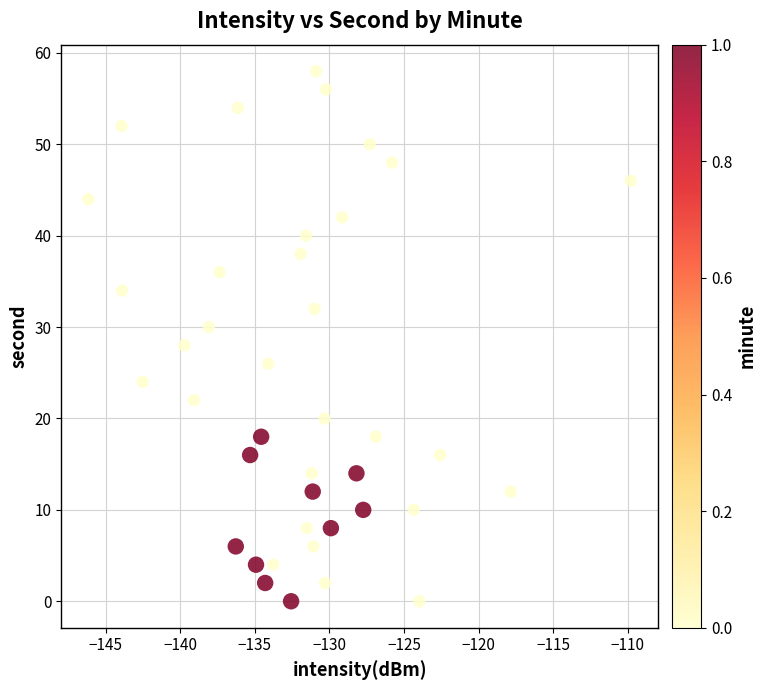

How many data points are displayed?

40